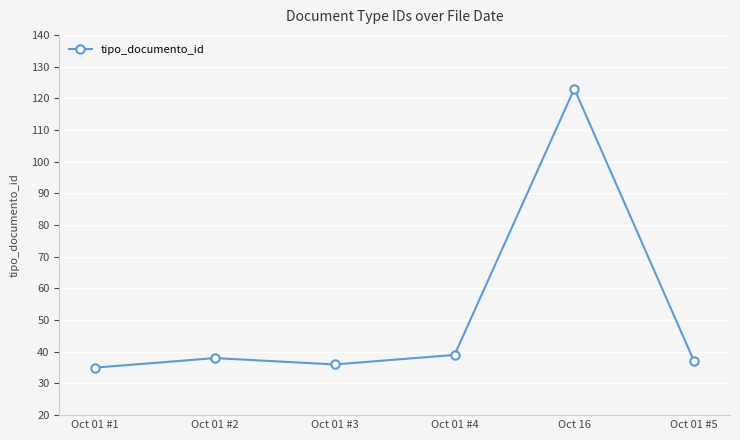

What is the difference between the maximum and minimum values?

88